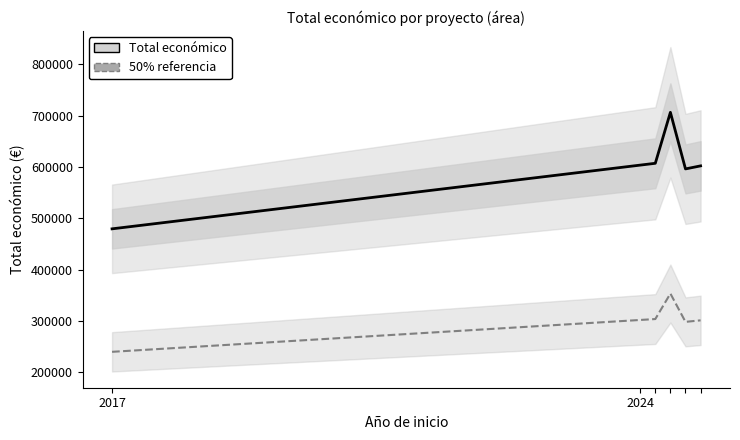

The value of Total económico at 2024 is 880031.2. True or false?

False